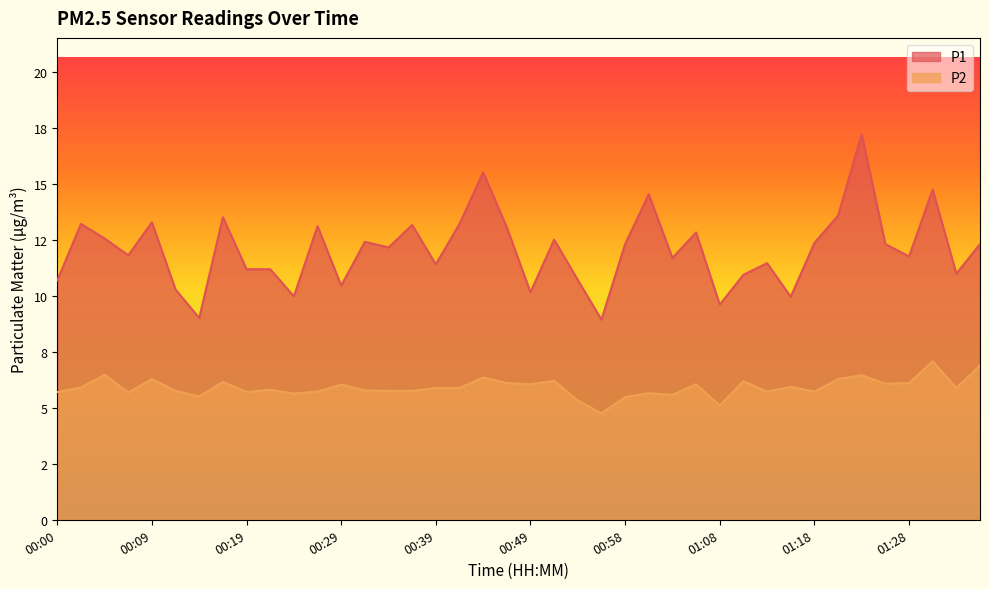

What is the highest value of the P2 series?

7.1